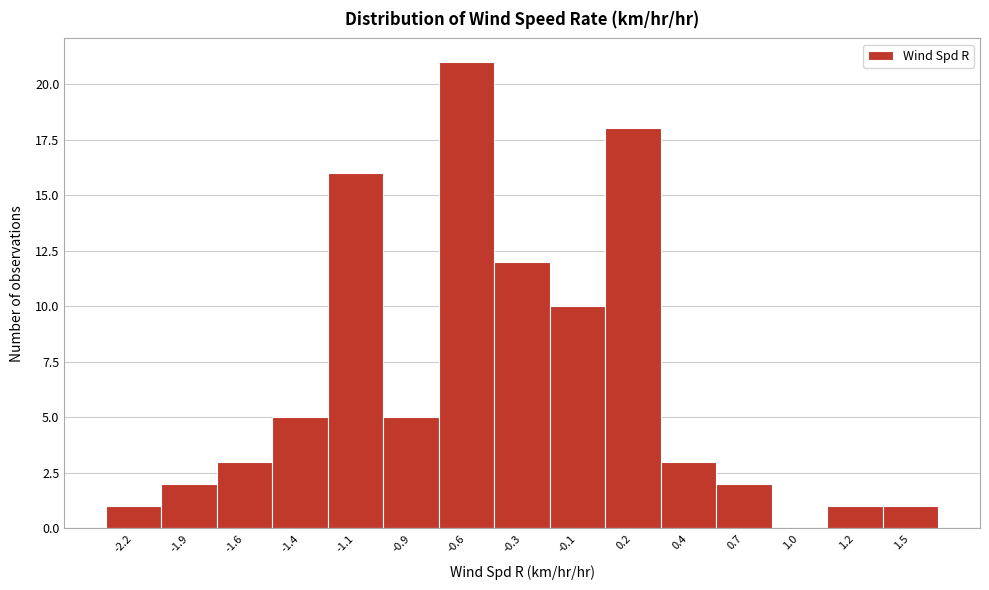

Reading left to right, list all the values displayed in this chart.

-2.2=1	-1.9=2	-1.6=3	-1.4=5	-1.1=16	-0.9=5	-0.6=21	-0.3=12	-0.1=10	0.2=18	0.4=3	0.7=2	1.0=0	1.2=1	1.5=1